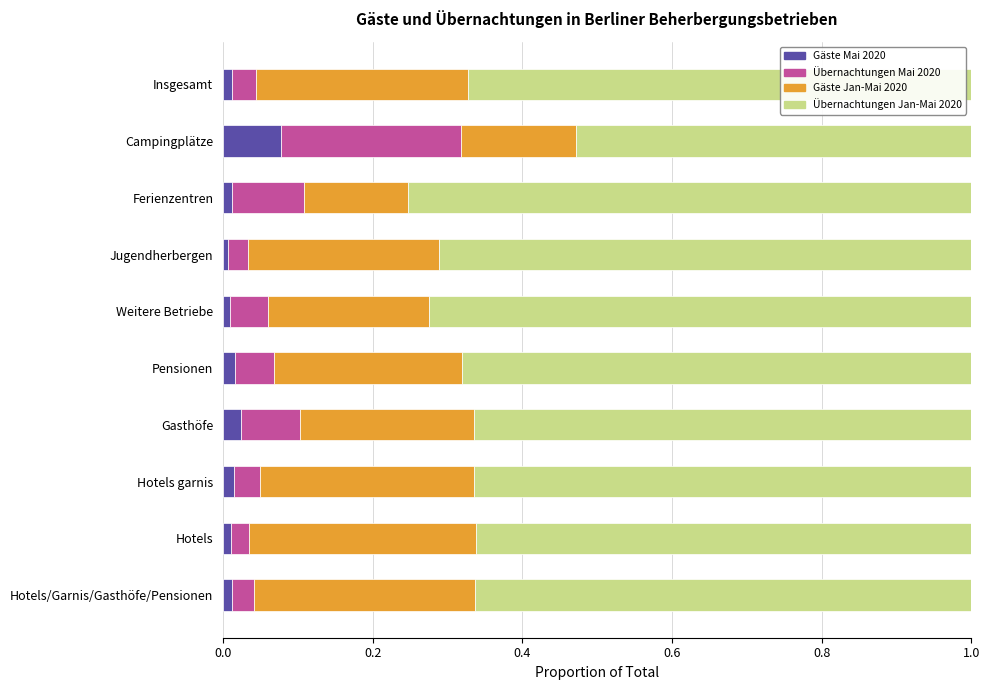

Which category has the highest value in the Gäste Mai 2020 series?

Campingplätze